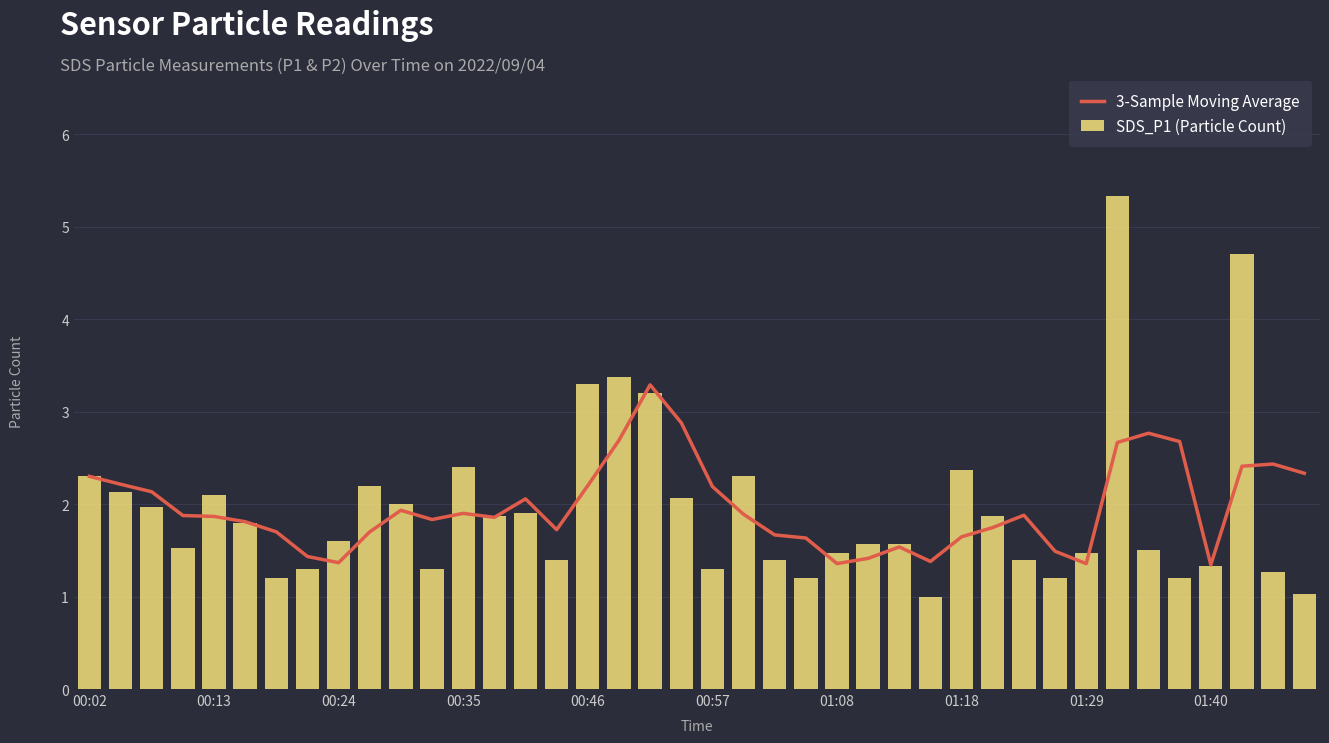

Reading left to right, list all the values displayed in this chart.

3-Sample Moving Average: 2.3	2.2	2.1	1.9	1.9	1.8	1.7	1.4	1.4	1.7	1.9	1.8	1.9	1.9	2.1	1.7	2.2	2.7	3.3	2.9	2.2	1.9	1.7	1.6	1.4	1.4	1.5	1.4	1.6	1.7	1.9	1.5	1.4	2.7	2.8	2.7	1.3	2.4	2.4	2.3
SDS_P1 (Particle Count): 2.3	2.1	2.0	1.5	2.1	1.8	1.2	1.3	1.6	2.2	2.0	1.3	2.4	1.9	1.9	1.4	3.3	3.4	3.2	2.1	1.3	2.3	1.4	1.2	1.5	1.6	1.6	1.0	2.4	1.9	1.4	1.2	1.5	5.3	1.5	1.2	1.3	4.7	1.3	1.0